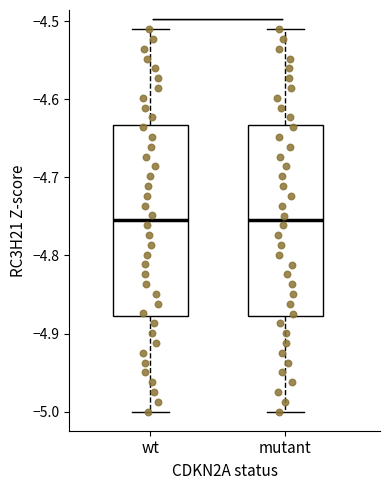

Reading left to right, read every box against the y-axis: the position of its median line, the range the box covers, and the ends of its whiskers. The values are not printed on the chart, so give them approximately, as read against the axis.

wt: median -4.76, box -4.88 to -4.63, whiskers -5.00 to -4.51
mutant: median -4.76, box -4.88 to -4.63, whiskers -5.00 to -4.51